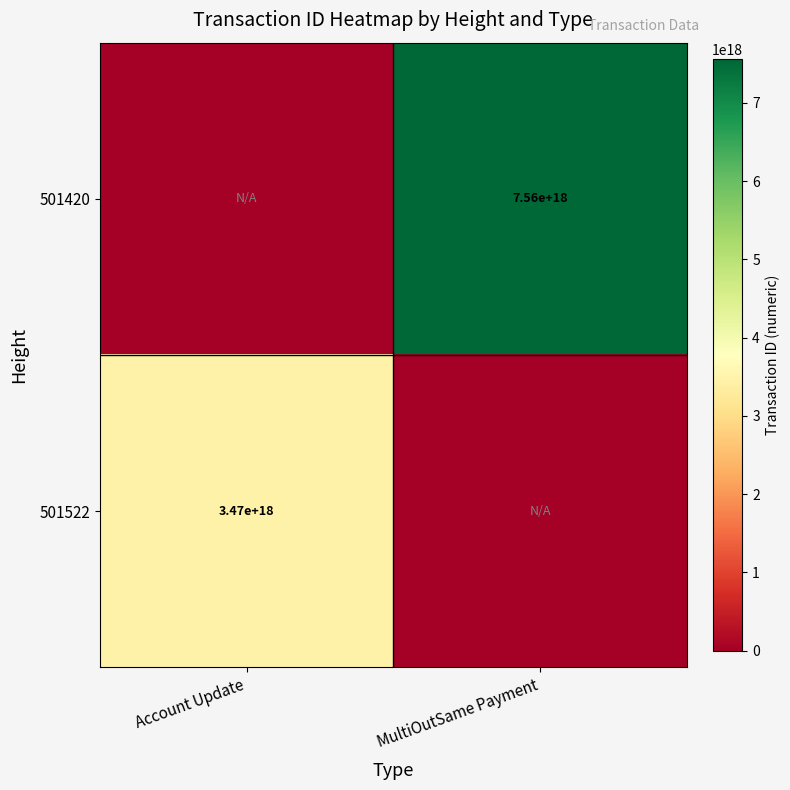

What is the greatest value displayed?

7558668322039855104